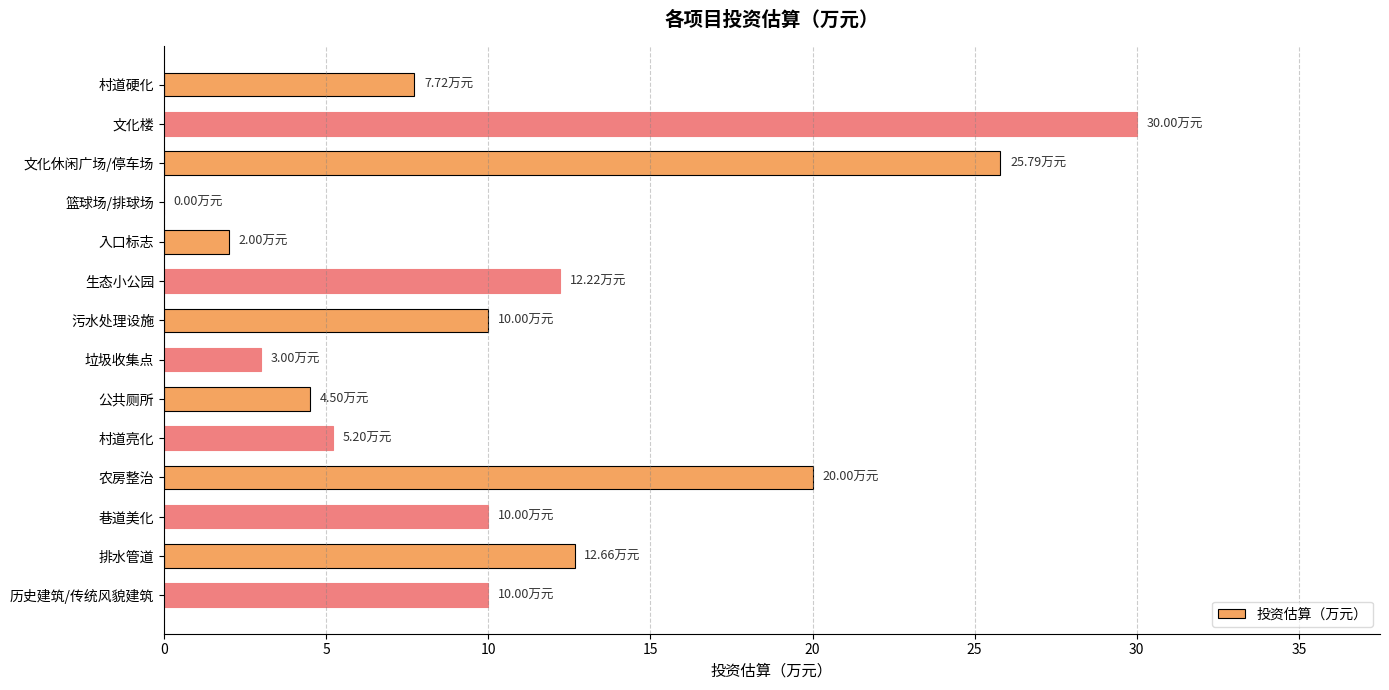

Are the bars horizontal?

Yes